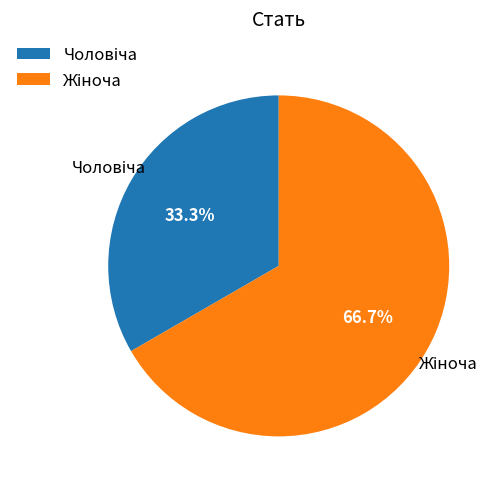

Is there a majority slice in this chart?

Yes